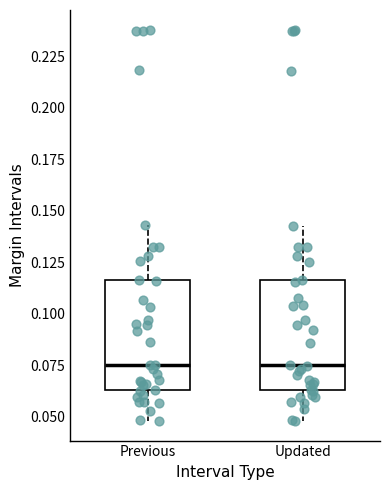

Reading left to right, read every box against the y-axis: the position of its median line, the range the box covers, and the ends of its whiskers. The values are not printed on the chart, so give them approximately, as read against the axis.

Previous: median 0.075, box 0.065 to 0.115, whiskers 0.050 to 0.145
Updated: median 0.075, box 0.065 to 0.115, whiskers 0.050 to 0.145